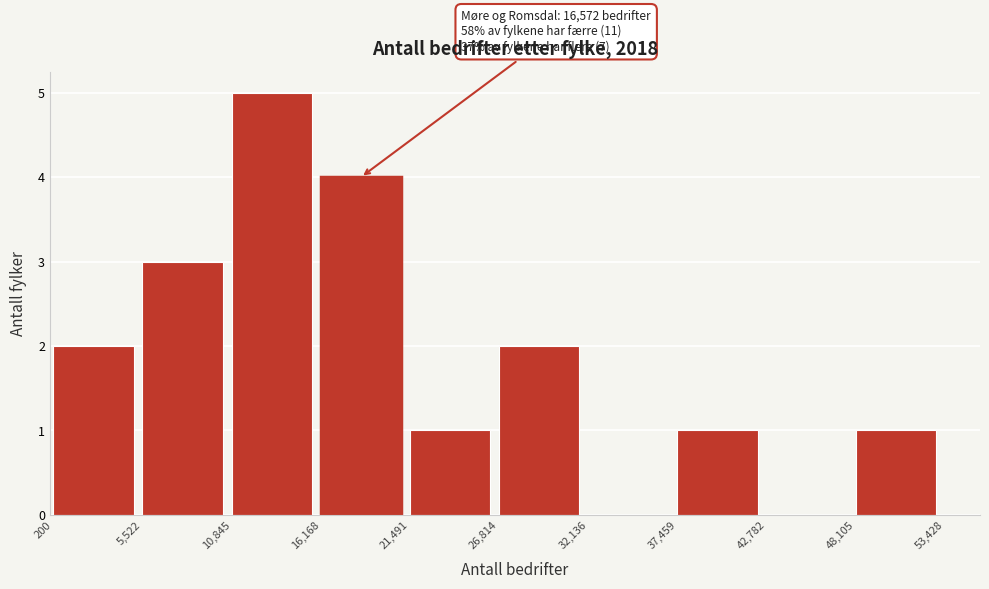

Over which range of the x-axis is the bar tallest?

10,845 to 16,168